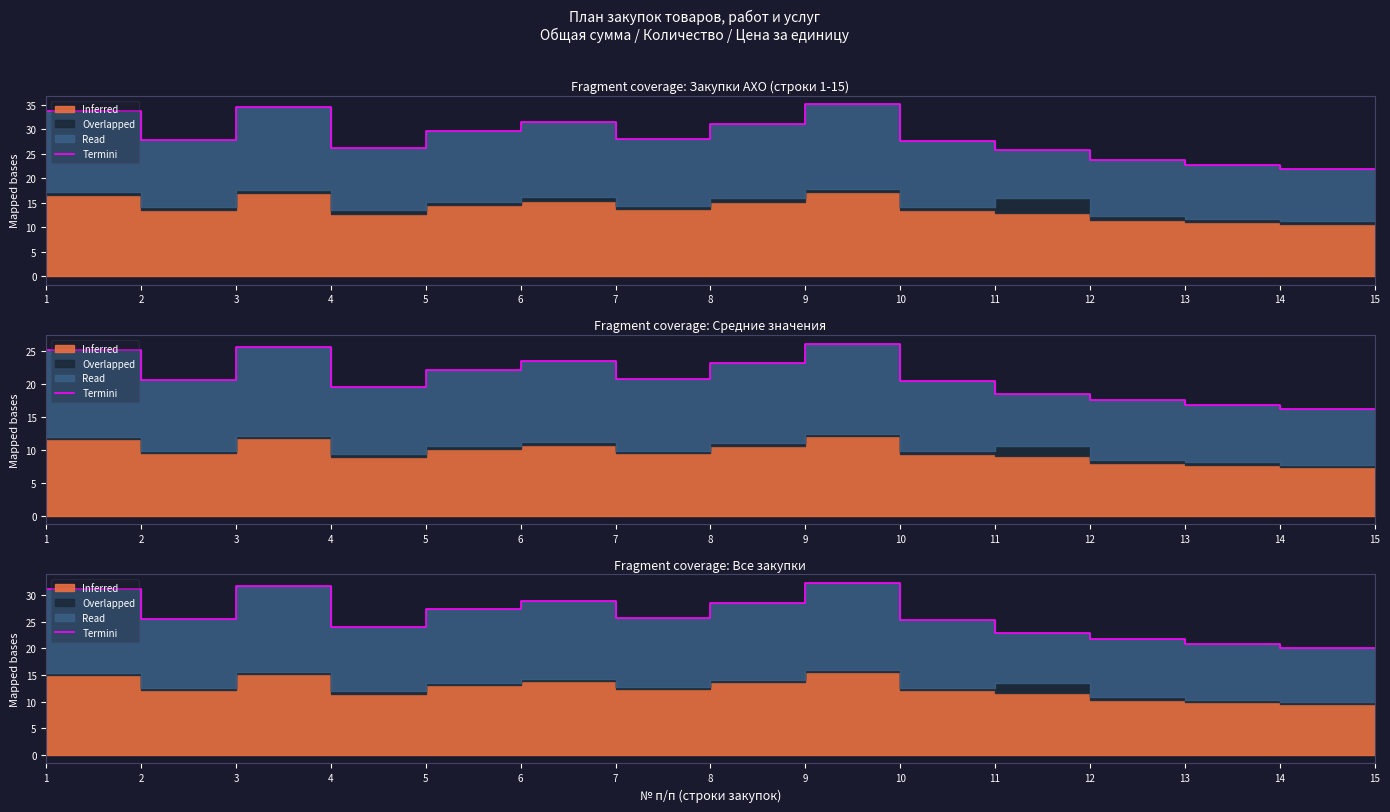

What is the smallest value displayed?

20.0